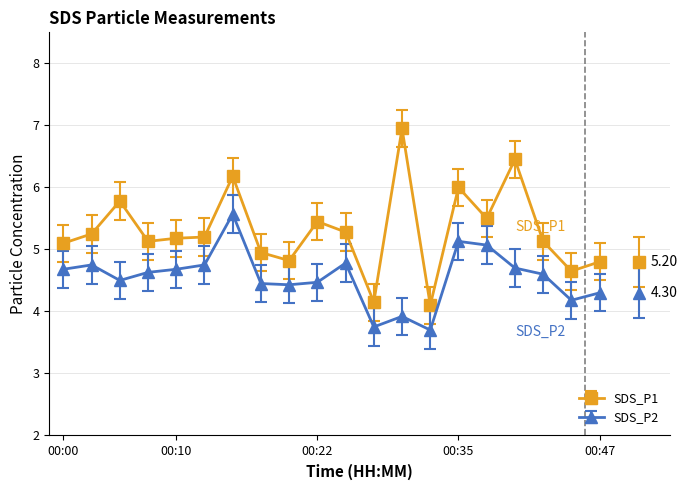

True or false: SDS_P1 has more than 1 points higher than both neighbors.

True